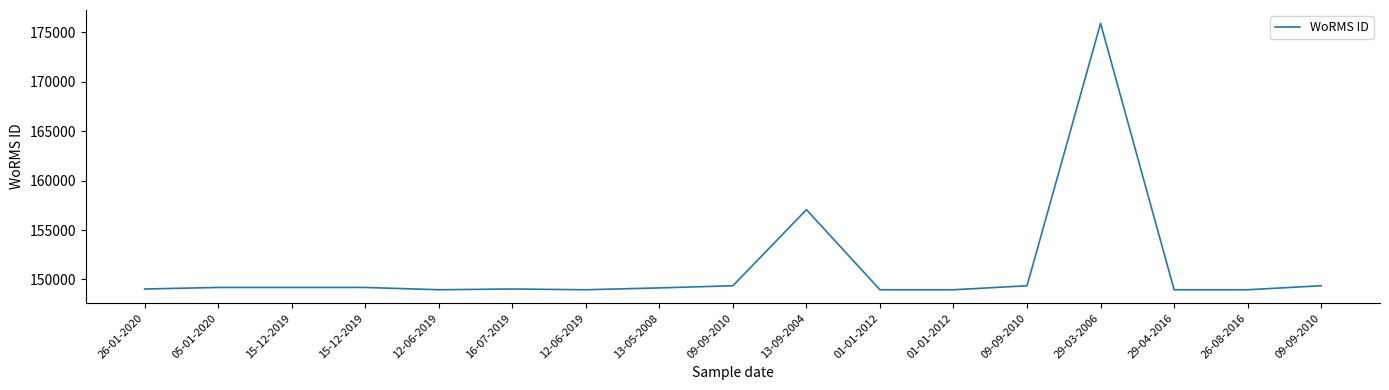

How many lines are shown in the chart?

1